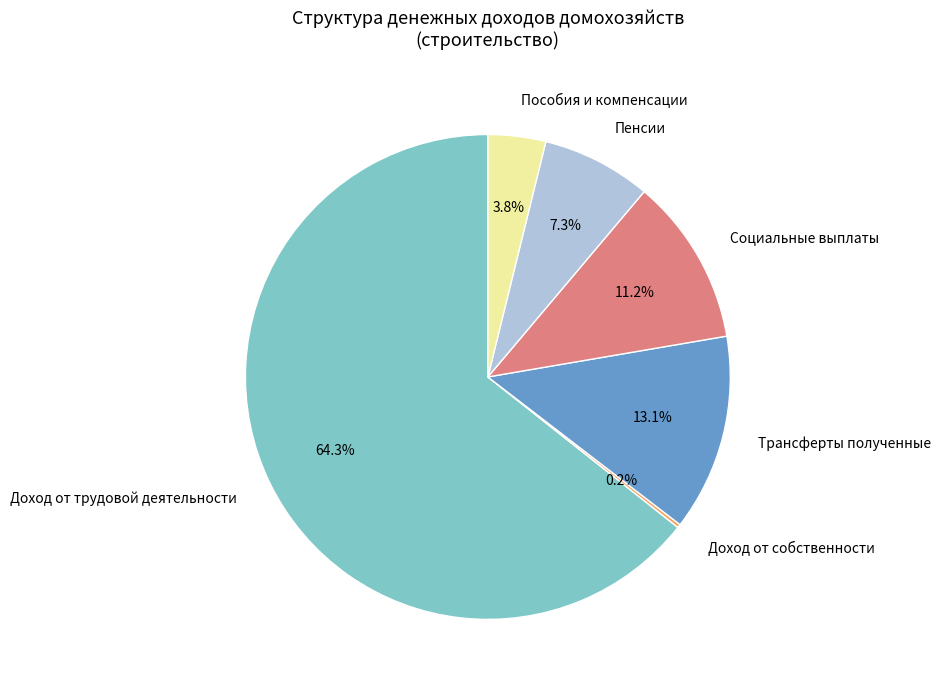

Which slice is the largest?

Доход от трудовой деятельности